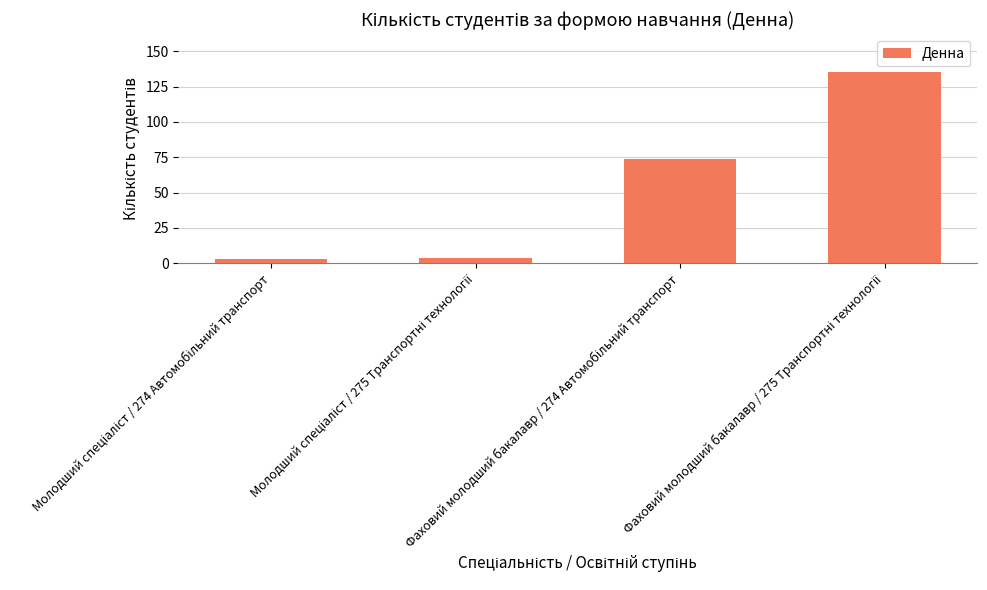

What is the maximum value shown in the chart?

135